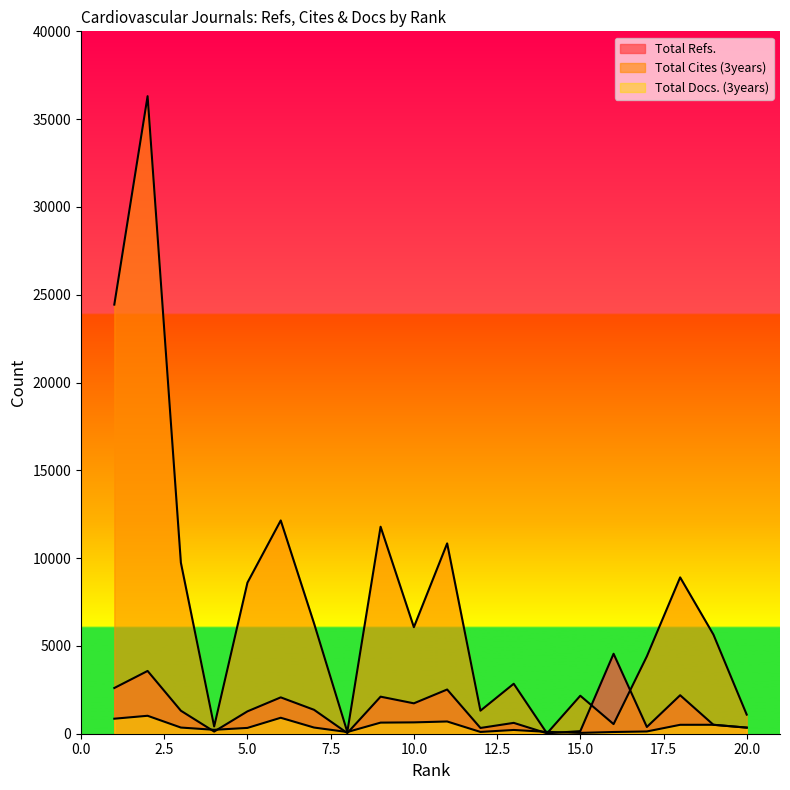

What is the difference between the second highest and minimum values in the Total Docs. (3years) series?

862